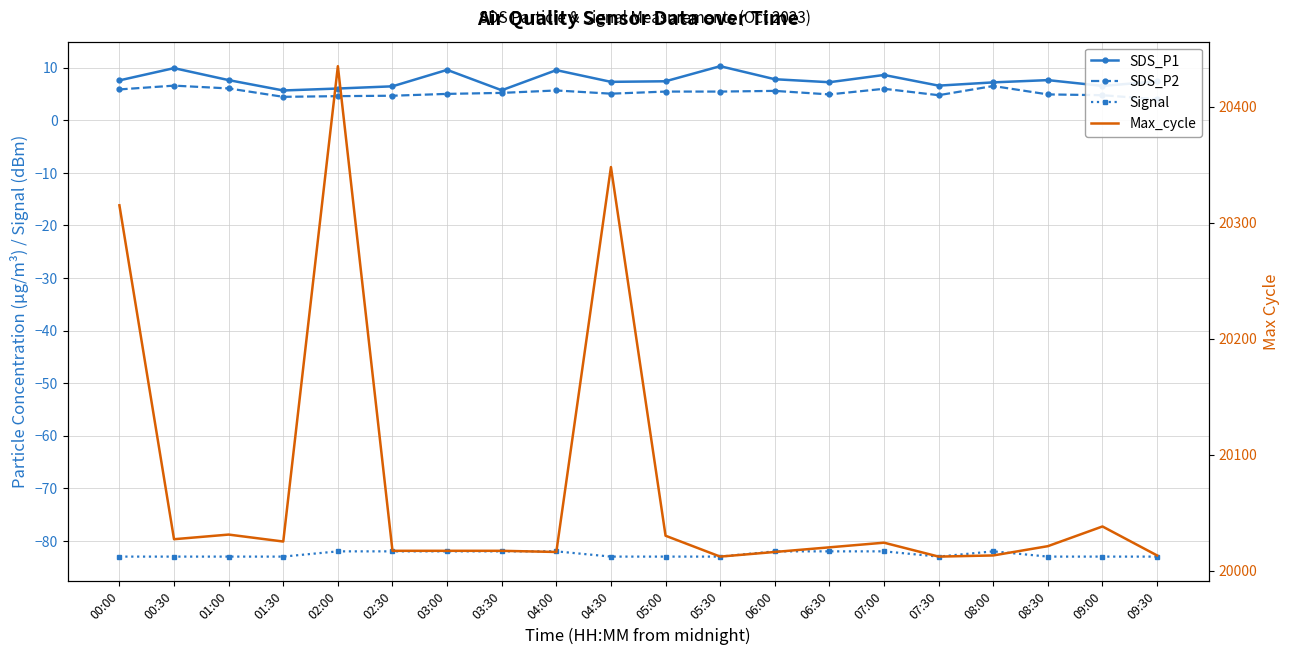

Rank the series at 01:30 from highest to lowest value.

Max_cycle, SDS_P1, SDS_P2, Signal